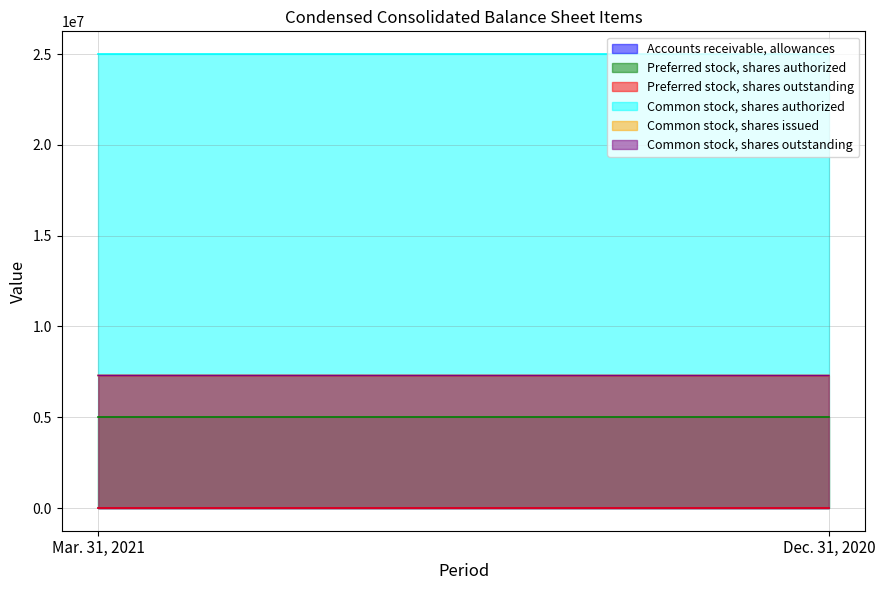

What is the difference between the maximum and minimum values in the Common stock, shares outstanding series?

4759